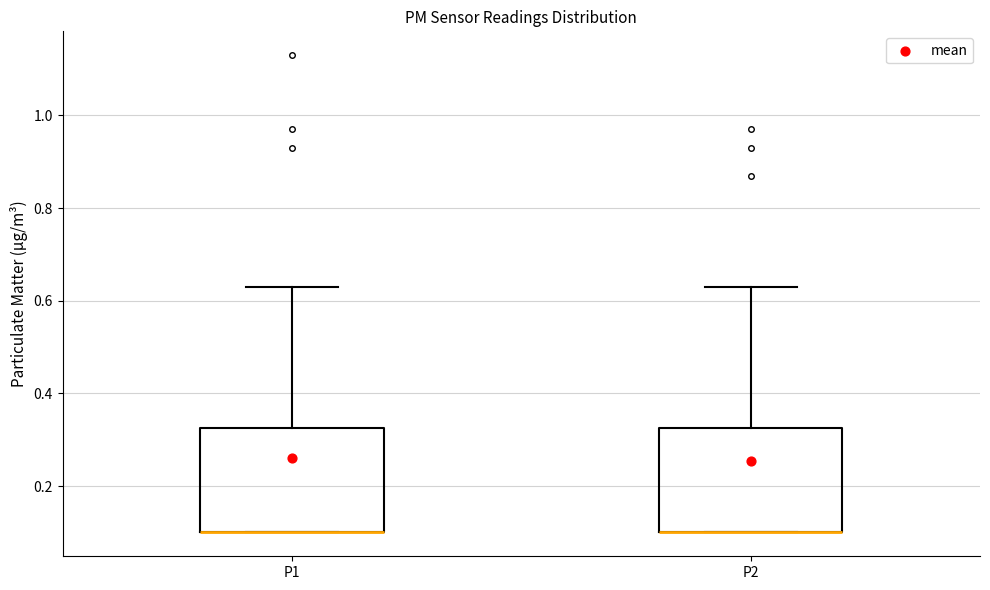

Reading left to right, transcribe this box plot: for each box, give where its median line is, the range the box spans, and where its two whiskers end, as read against the y-axis. The values are not printed on the chart, so give them approximately, as read against the axis.

P1: median 0.10 (drawn on the box's lower edge), box 0.10 to 0.32, whiskers 0.10 to 0.64
P2: median 0.10 (drawn on the box's lower edge), box 0.10 to 0.32, whiskers 0.10 to 0.64